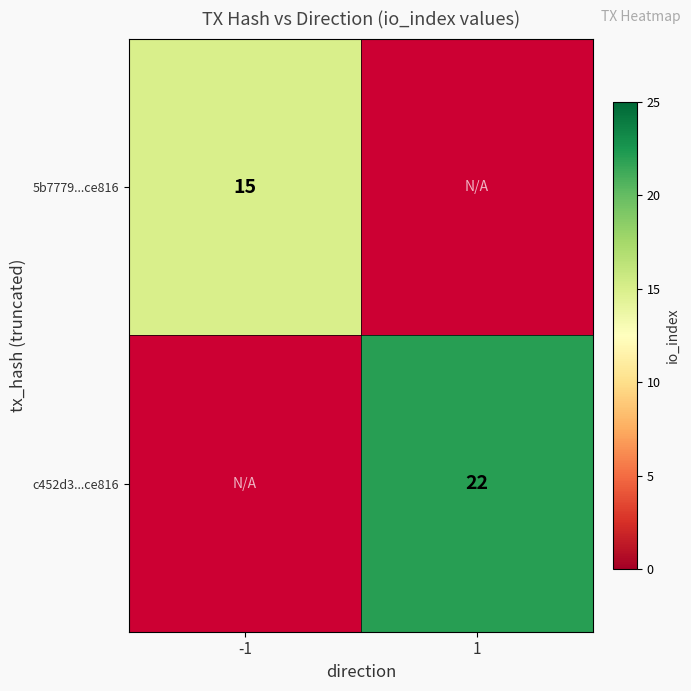

The c452d3...ce816 series shows 22 at 1. True or false?

True